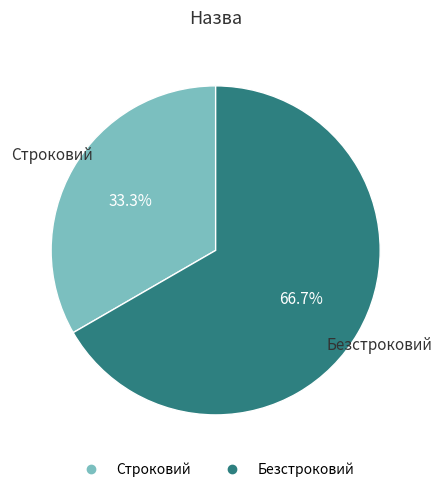

Combined, what portion of the pie is Строковий and Безстроковий?

100.0%